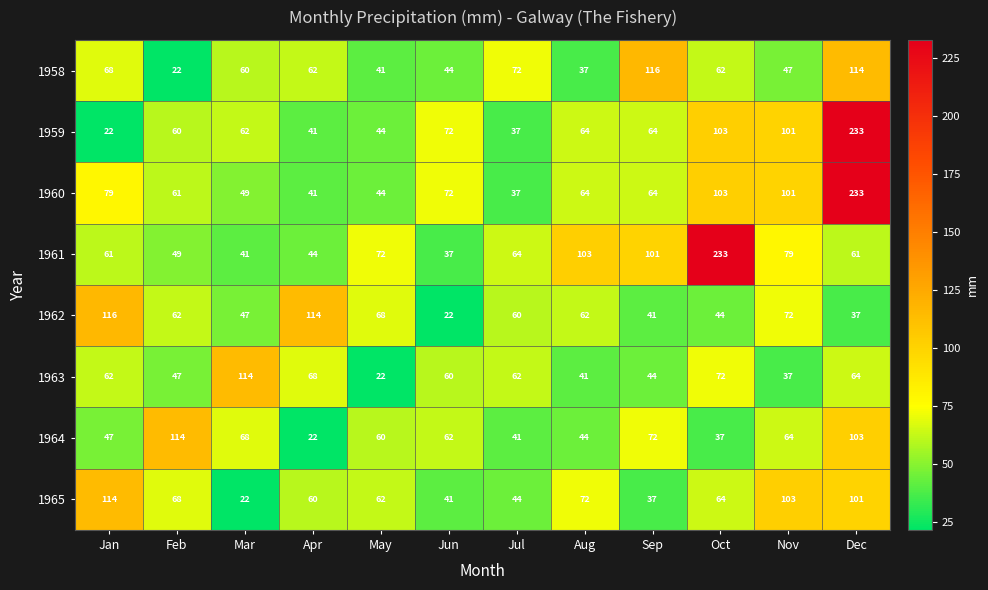

At which category is the sum across all series the highest?

Dec